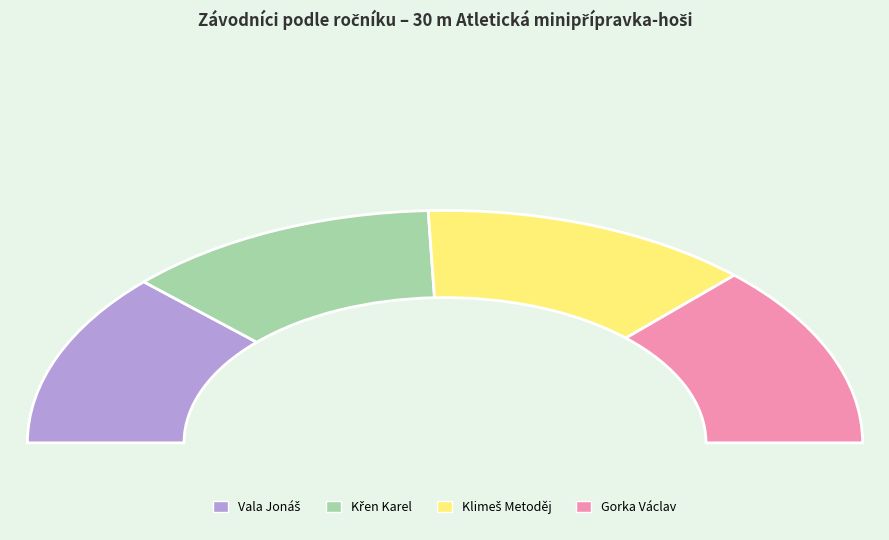

To the nearest percent, what is the average slice percentage?

25%